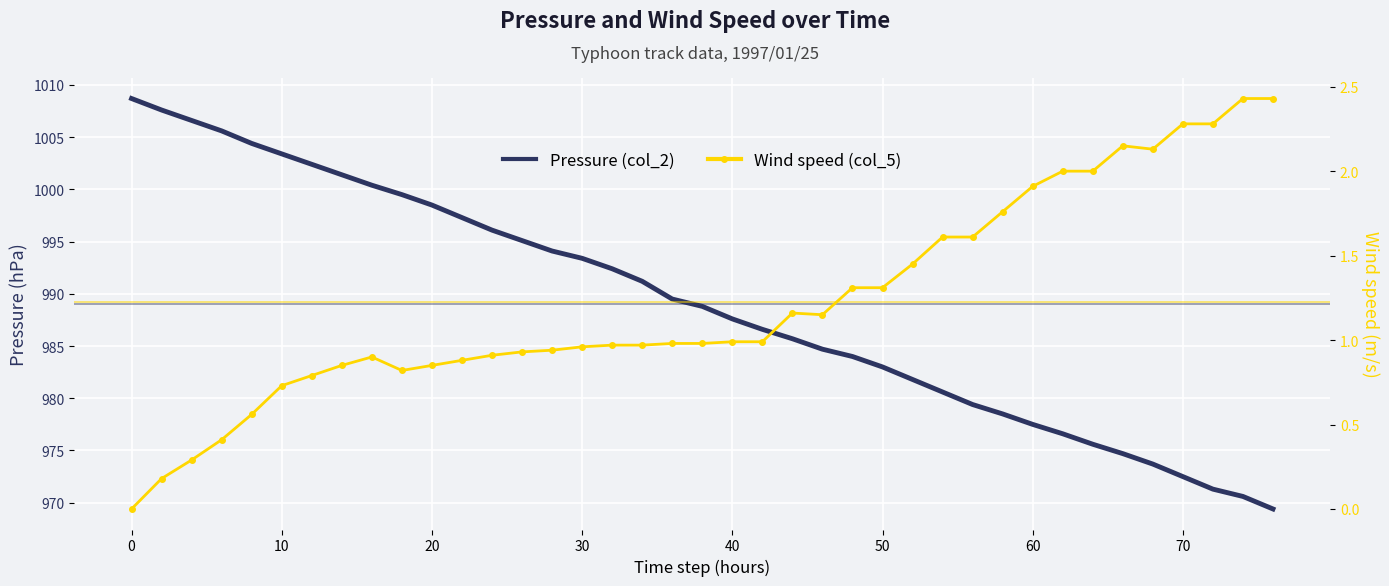

In Wind speed (col_5), how many points are higher than both neighbors (excluding endpoints)?

3